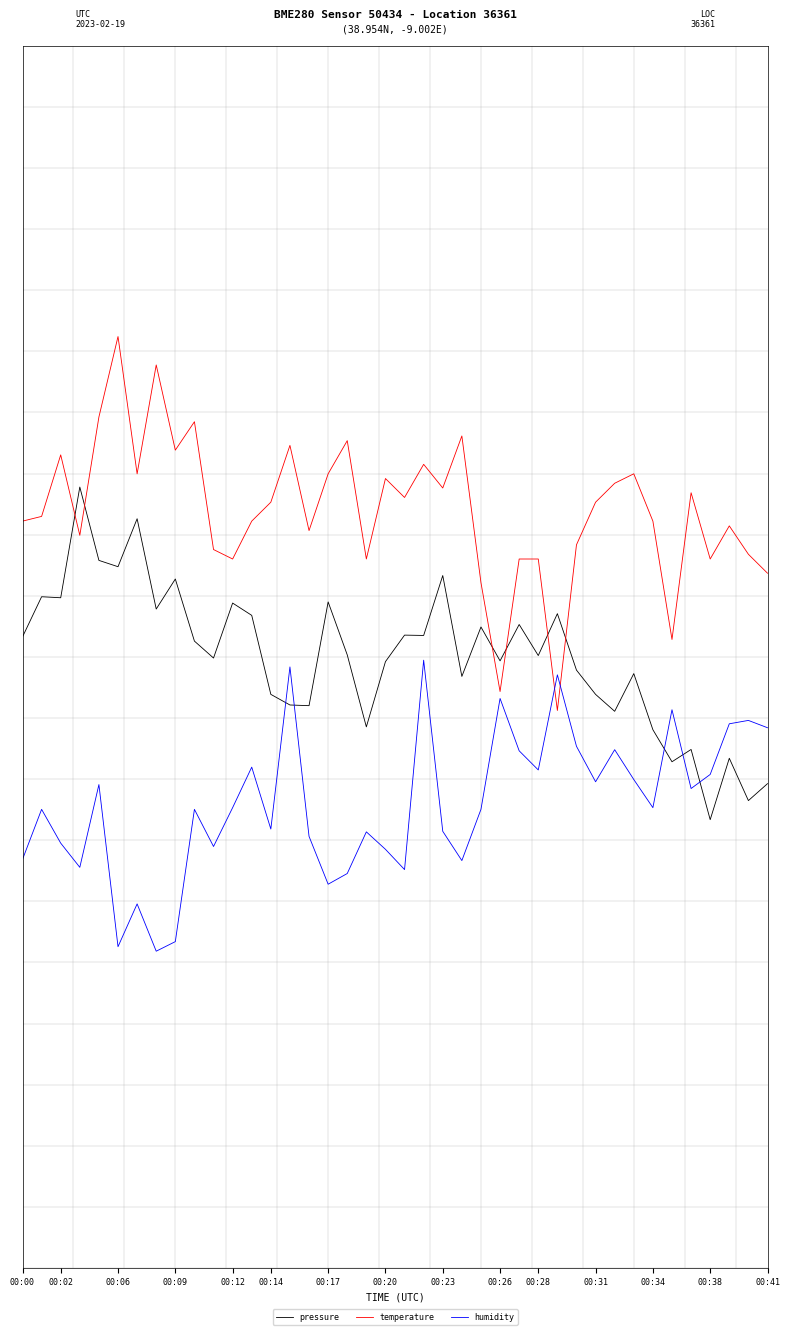

Does the chart display data point markers on the line(s)?

No